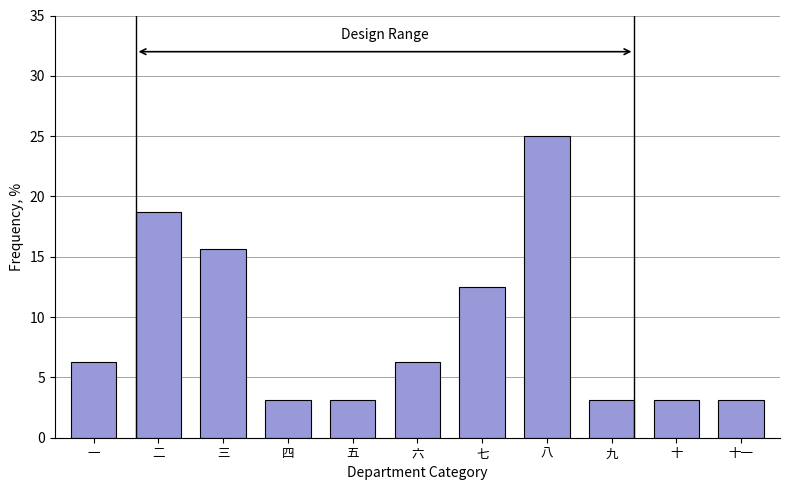

What is the label of the 3rd bar from the left?

三